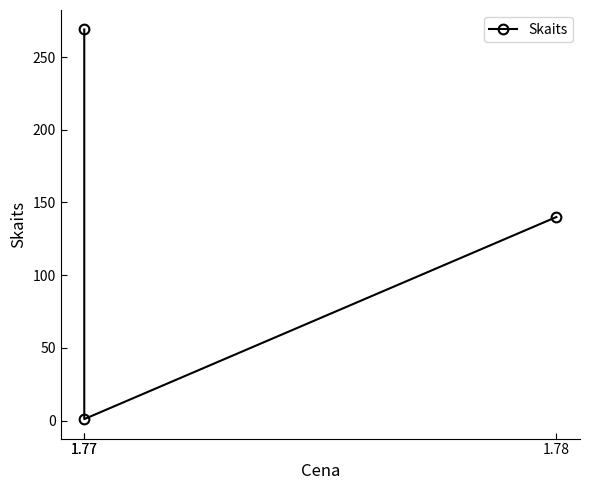

What is the sum of the values at 1.78 and 1.77?

141